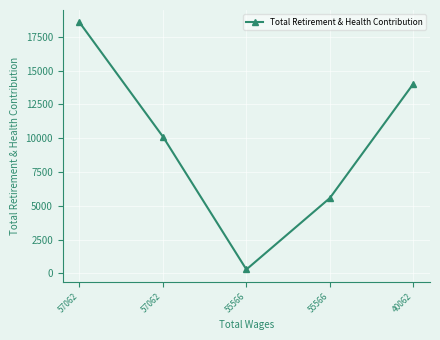

How many categories are shown in the chart?

5